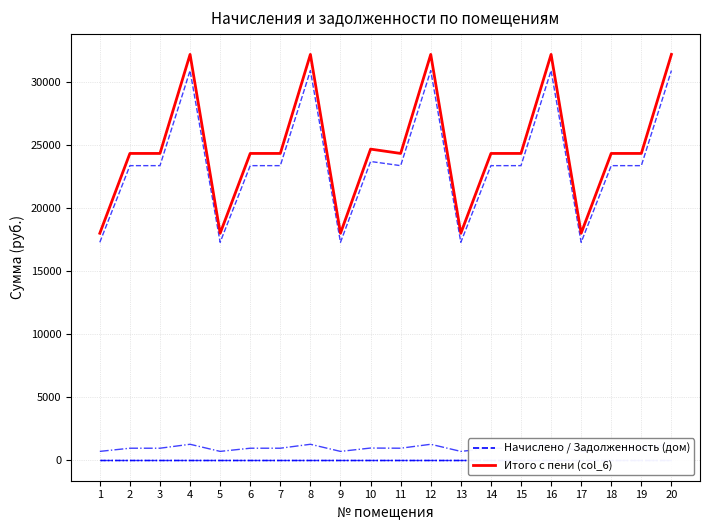

What is the sum of all задолженность (col_1) values?

474740.6